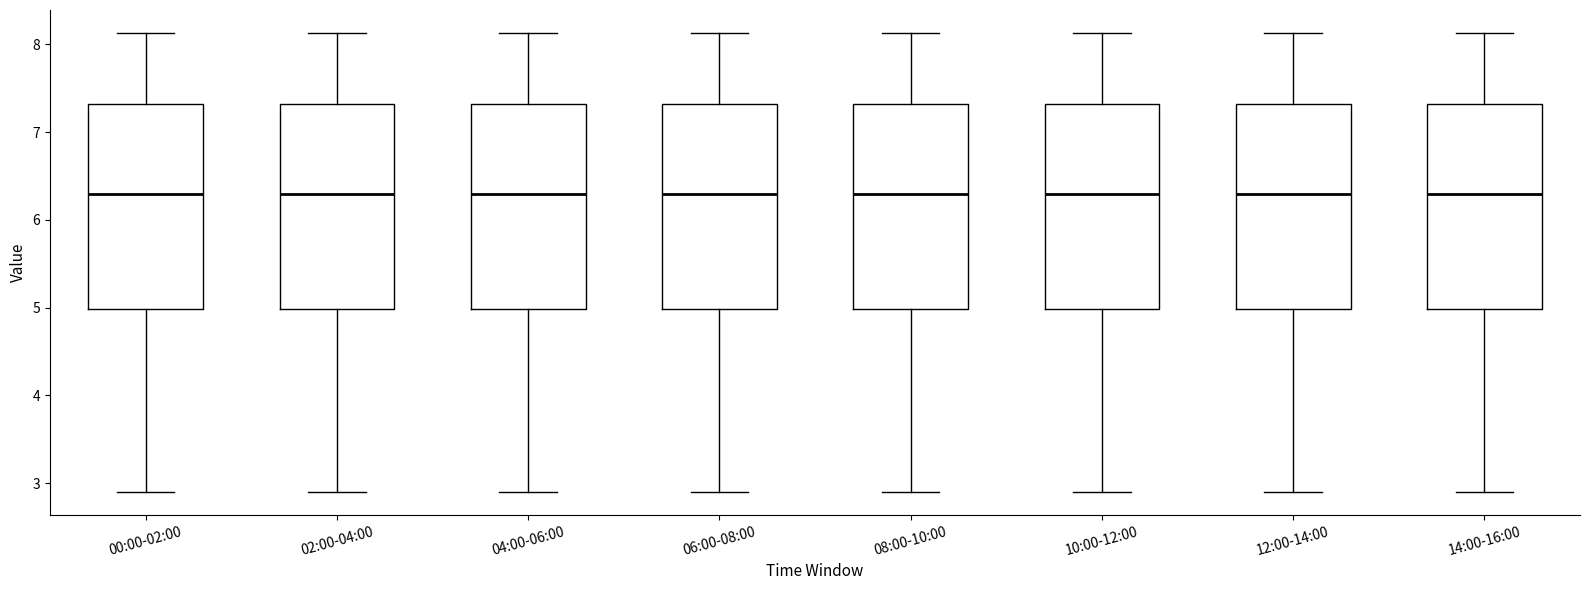

Reading left to right, read every box against the y-axis: the position of its median line, the range the box covers, and the ends of its whiskers. The values are not printed on the chart, so give them approximately, as read against the axis.

00:00-02:00: median 6.3, box 5.0 to 7.3, whiskers 2.9 to 8.1
02:00-04:00: median 6.3, box 5.0 to 7.3, whiskers 2.9 to 8.1
04:00-06:00: median 6.3, box 5.0 to 7.3, whiskers 2.9 to 8.1
06:00-08:00: median 6.3, box 5.0 to 7.3, whiskers 2.9 to 8.1
08:00-10:00: median 6.3, box 5.0 to 7.3, whiskers 2.9 to 8.1
10:00-12:00: median 6.3, box 5.0 to 7.3, whiskers 2.9 to 8.1
12:00-14:00: median 6.3, box 5.0 to 7.3, whiskers 2.9 to 8.1
14:00-16:00: median 6.3, box 5.0 to 7.3, whiskers 2.9 to 8.1